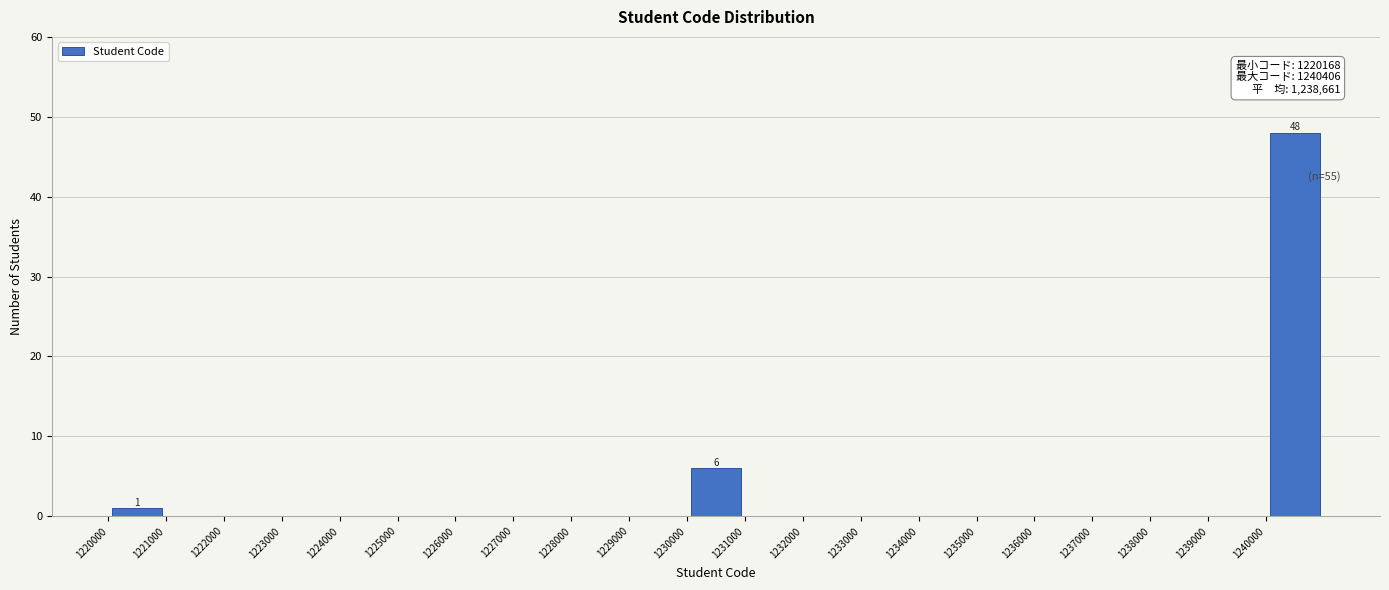

Over which range of the x-axis is the bar tallest?

1240000 to 1241000